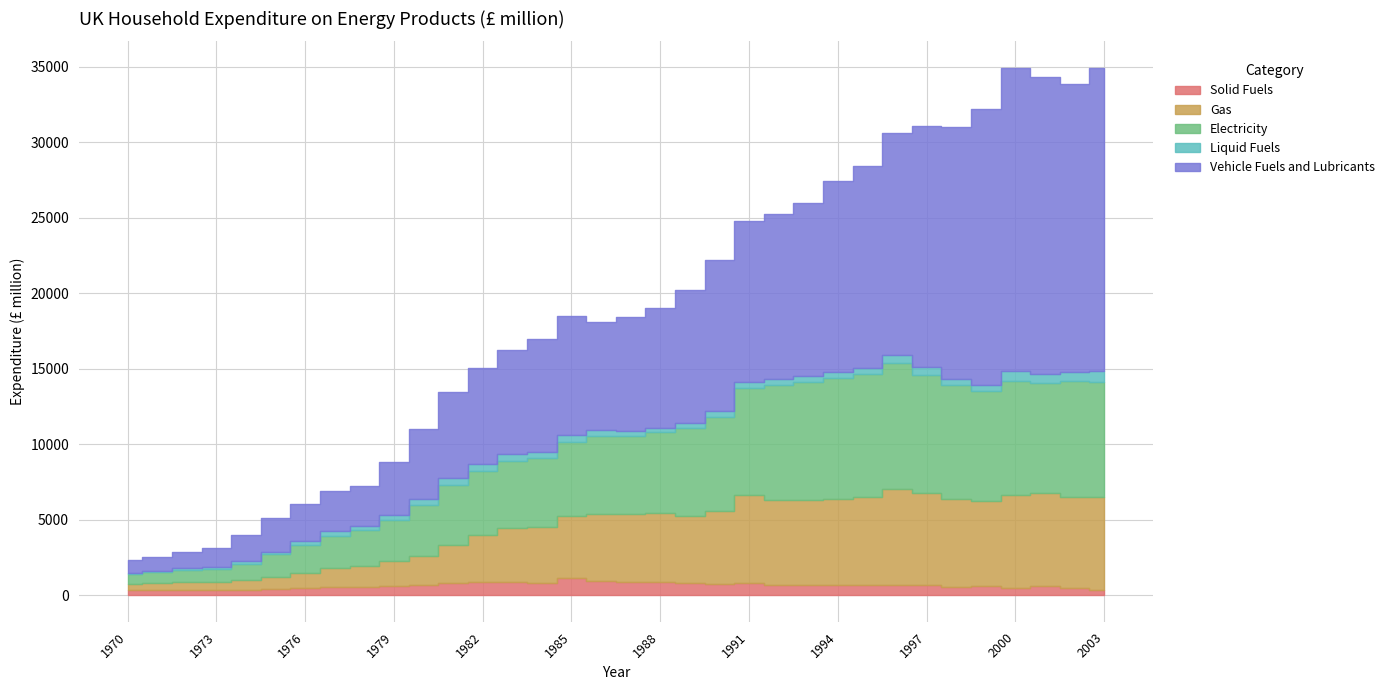

At which label does Vehicle Fuels and Lubricants reach its minimum?

1970